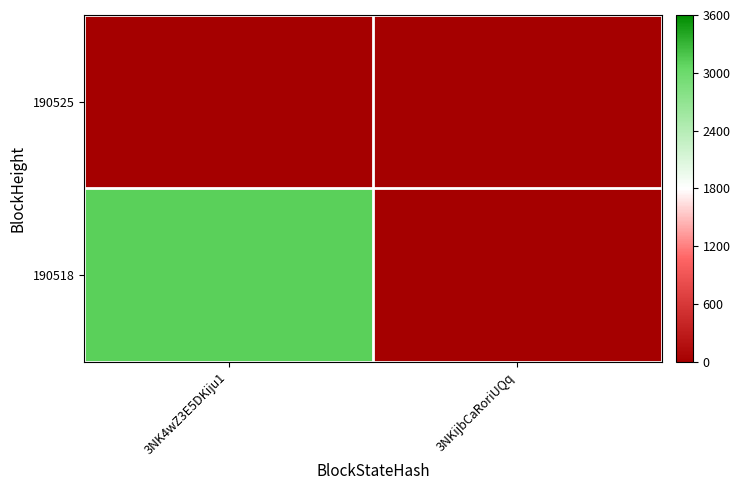

At which category does the chart reach its peak across all series?

3NK4wZ3E5DKiju1